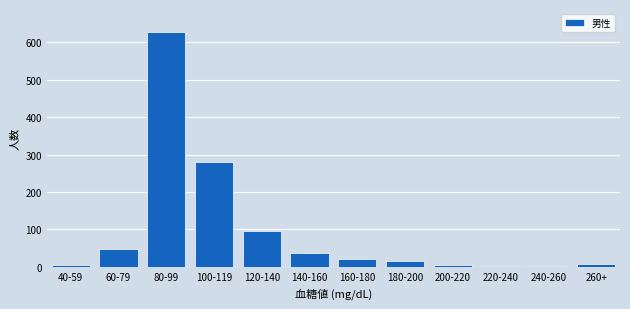

Is it true that the value at 140-160 is 37?

True